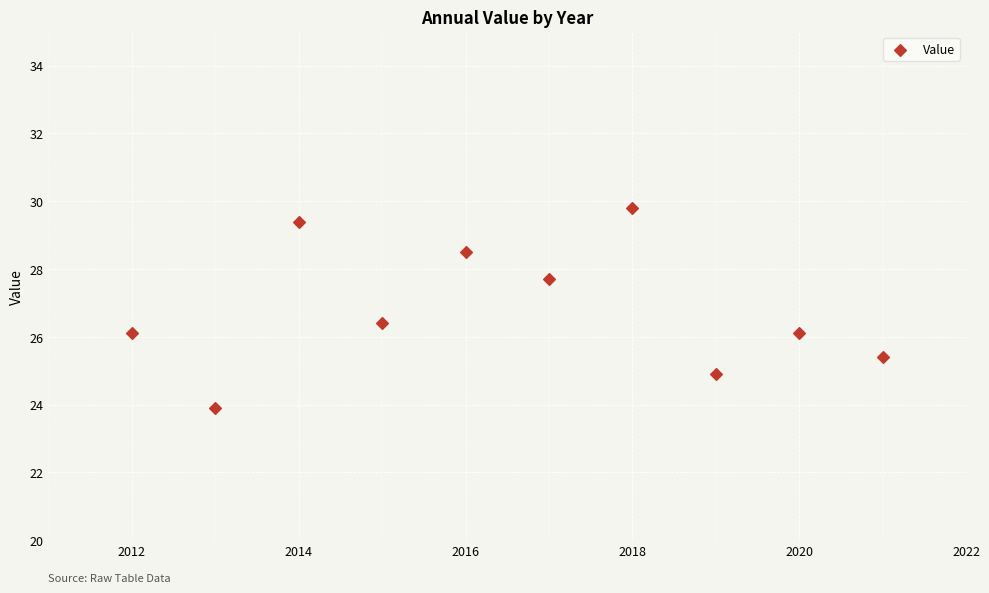

What is the average Y value?

26.8